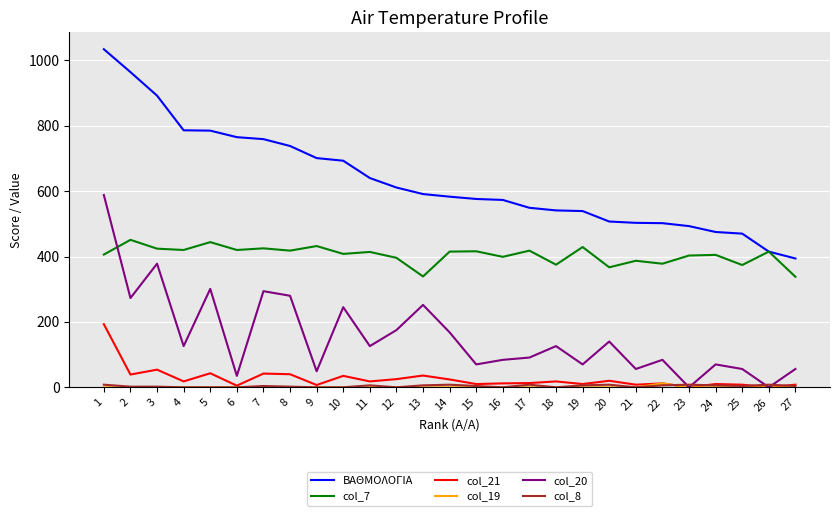

Which series has the widest spread of values?

ΒΑΘΜΟΛΟΓΙΑ